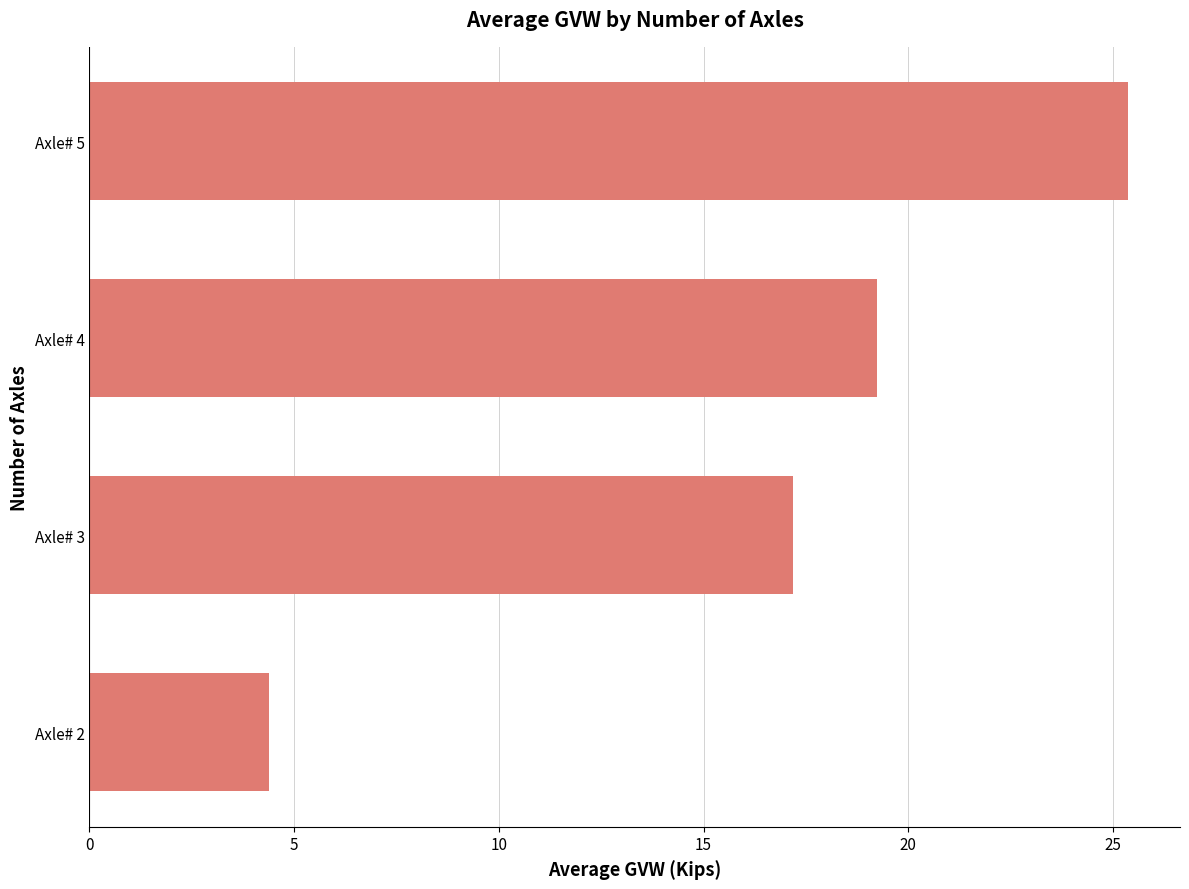

How many distinct data groups are displayed?

1